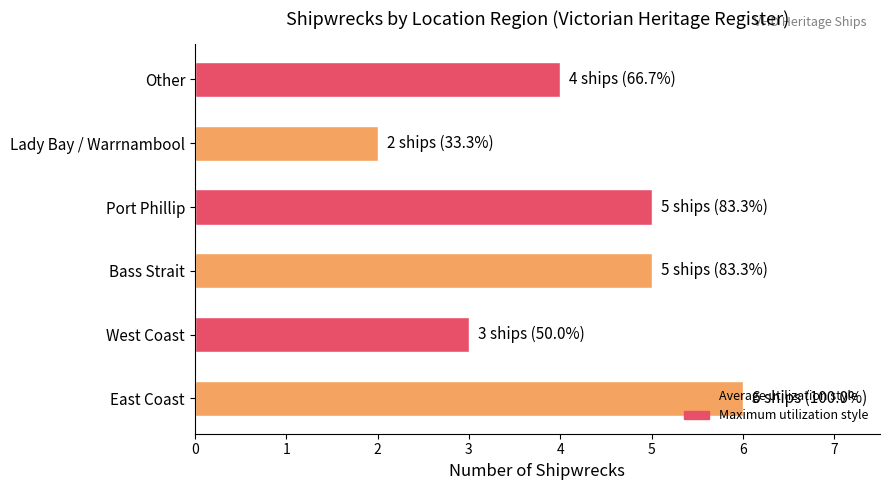

What is the average value?

4